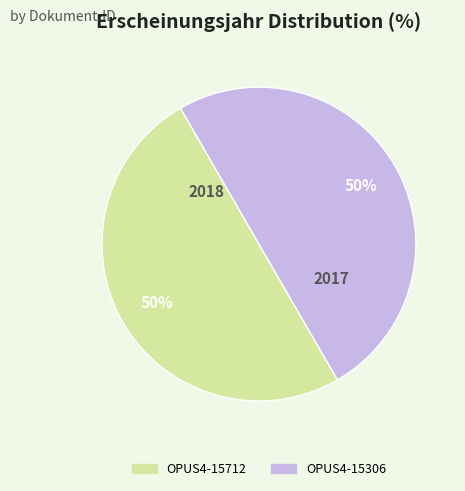

Do OPUS4-15306 and OPUS4-15712 together represent more than half of the pie?

Yes